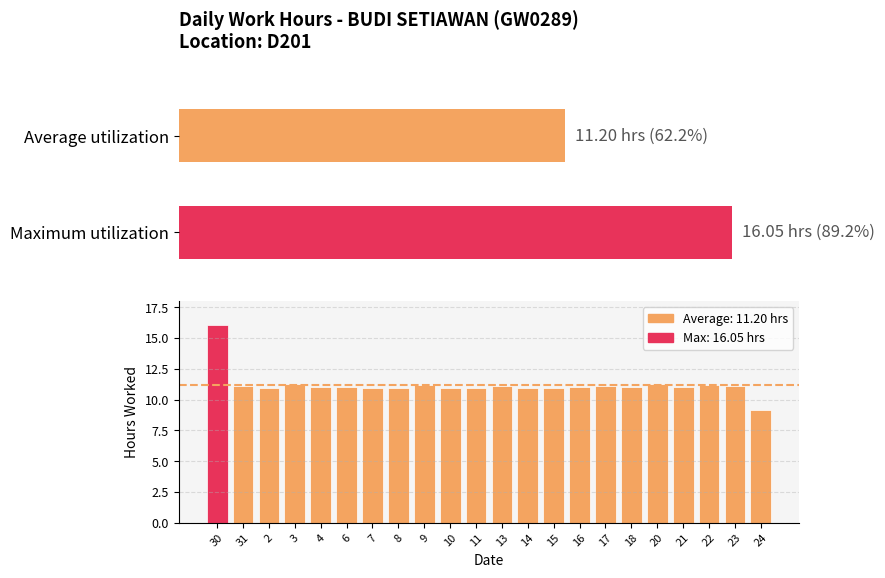

What is the greatest value displayed?

16.1